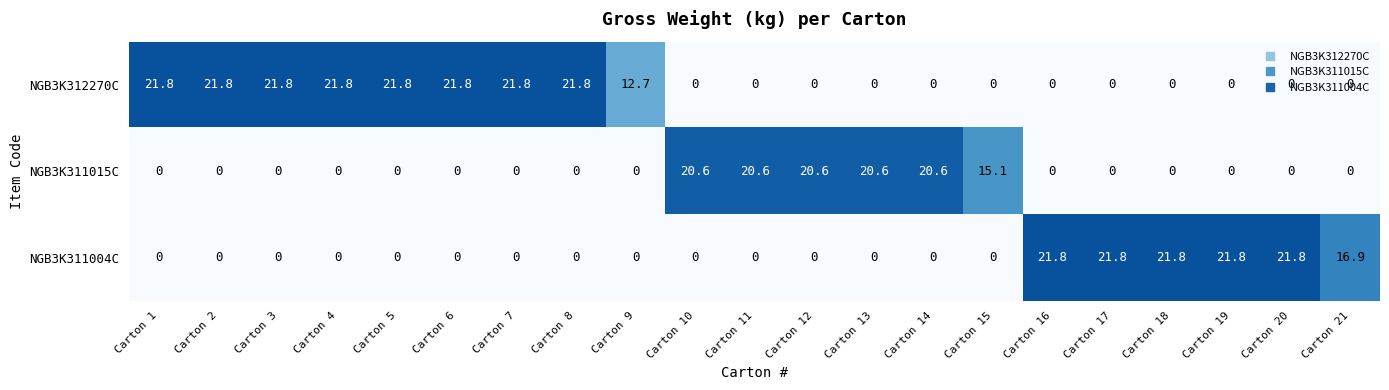

Which series changed the most between Carton 9 and Carton 16?

NGB3K311004C